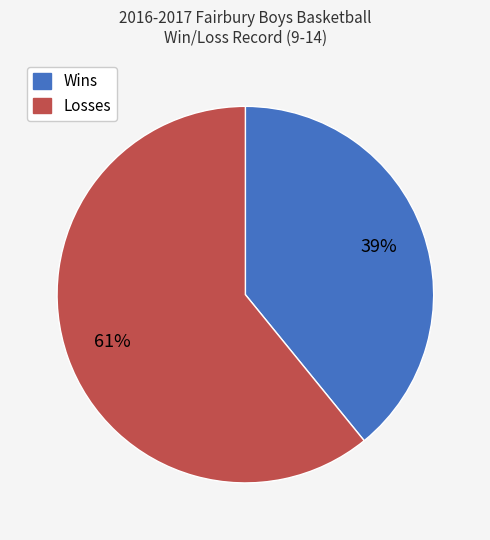

How many slices are in this pie chart?

2